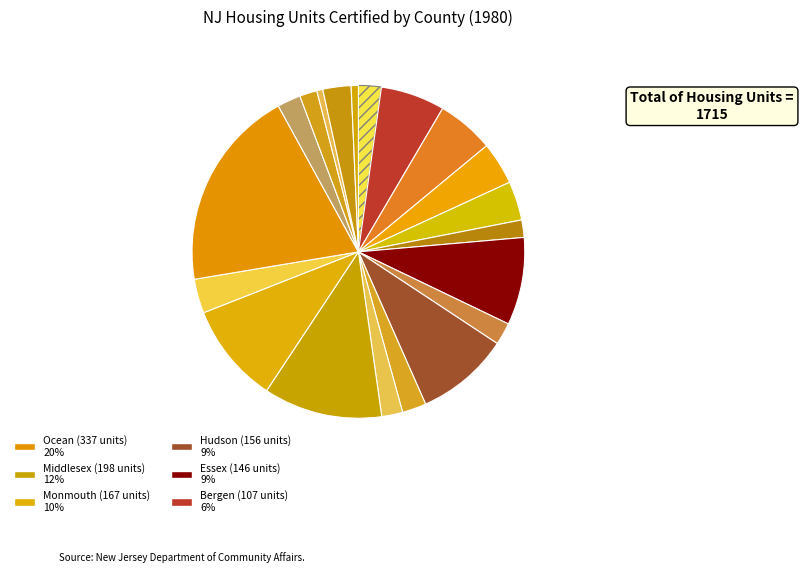

How many slices are in this pie chart?

20